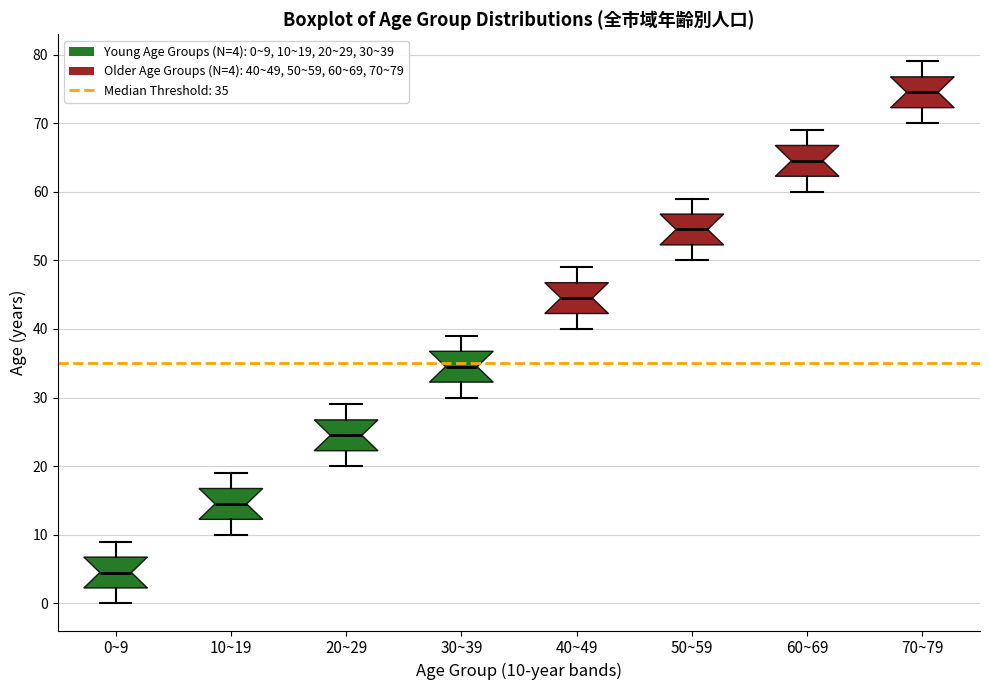

Reading left to right, transcribe this box plot: for each box, give where its median line is, the range the box spans, and where its two whiskers end, as read against the y-axis. The values are not printed on the chart, so give them approximately, as read against the axis.

0~9: median 5, box 2 to 7, whiskers 0 to 9
10~19: median 15, box 12 to 17, whiskers 10 to 19
20~29: median 25, box 22 to 27, whiskers 20 to 29
30~39: median 35, box 32 to 37, whiskers 30 to 39
40~49: median 45, box 42 to 47, whiskers 40 to 49
50~59: median 55, box 52 to 57, whiskers 50 to 59
60~69: median 65, box 62 to 67, whiskers 60 to 69
70~79: median 75, box 72 to 77, whiskers 70 to 79